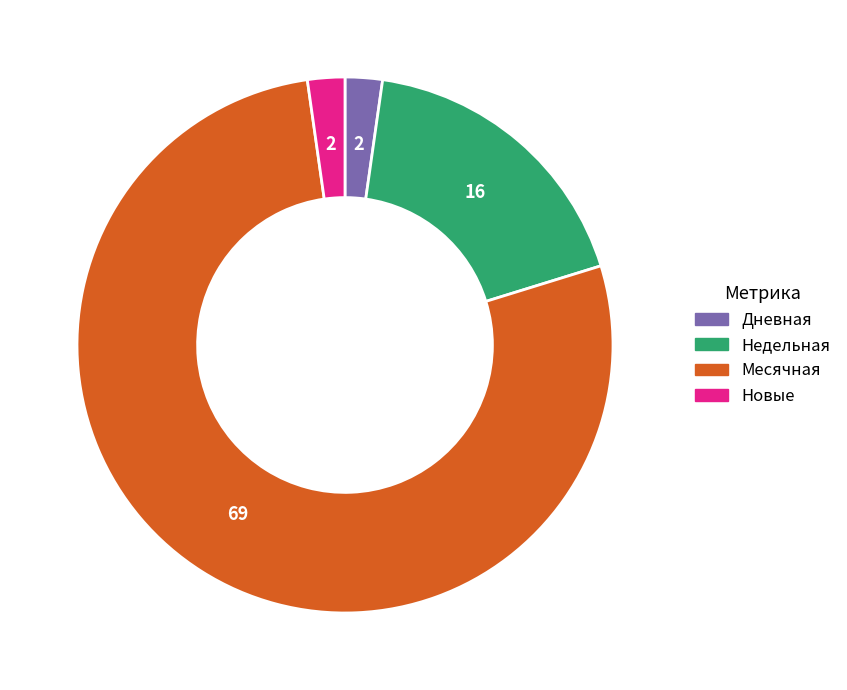

Count the number of slices in the pie.

4